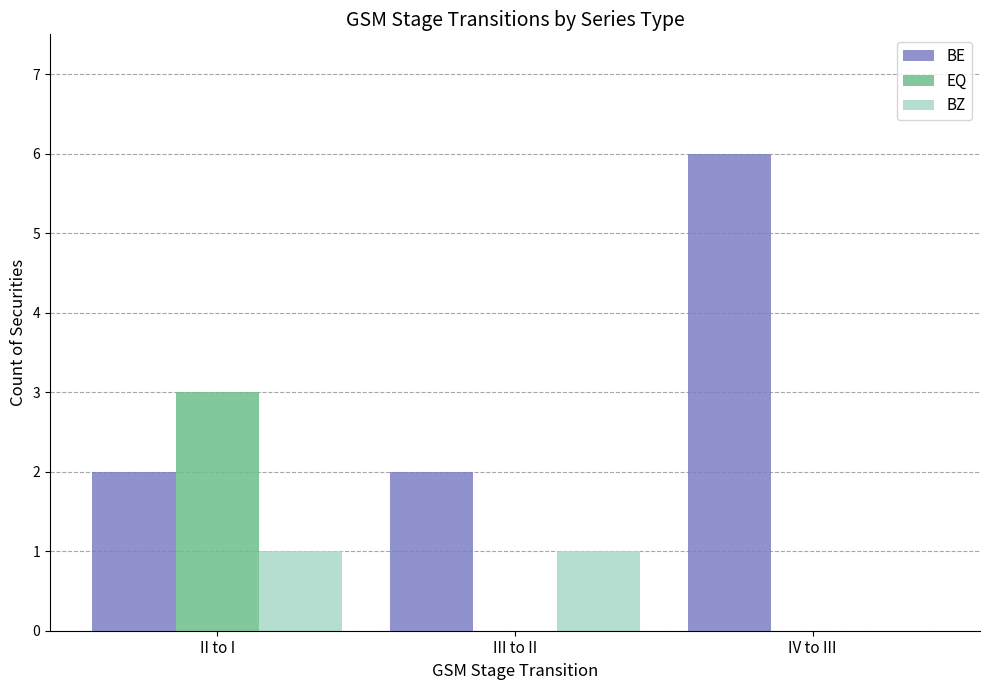

What is the sum of all BZ values?

2